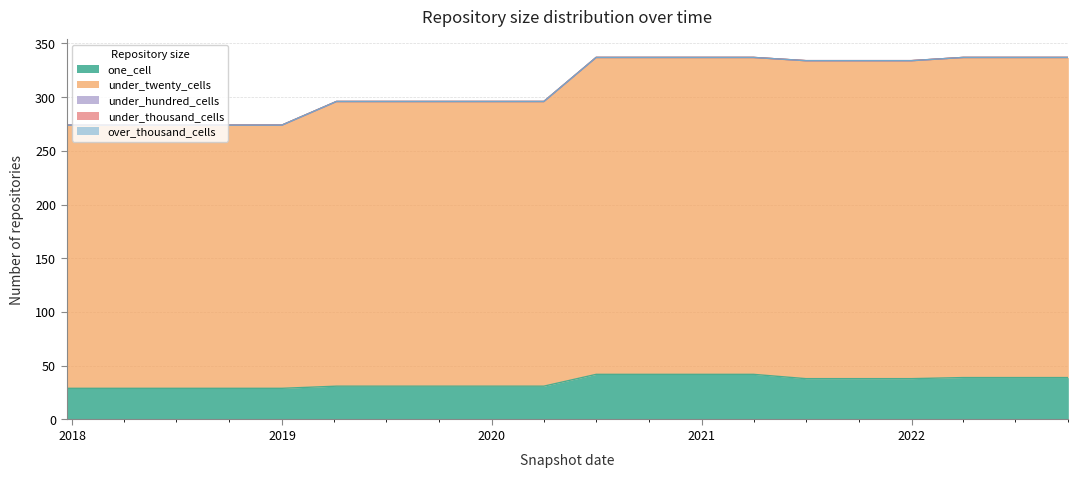

Reading right to left, transcribe all the data shown in this chart.

one_cell: 2022-10-01=39	2022-07-01=39	2022-04-01=39	2022-01-01=38	2021-10-01=38	2021-07-01=38	2021-04-01=42	2021-01-01=42	2020-10-01=42	2020-07-01=42	2020-04-01=31	2020-01-01=31	2019-10-09=31	2019-07-01=31	2019-04-06=31	2019-01-01=29	2018-09-28=29	2018-07-11=29	2018-04-09=29	2017-12-22=29
under_twenty_cells: 2022-10-01=298	2022-07-01=298	2022-04-01=298	2022-01-01=296	2021-10-01=296	2021-07-01=296	2021-04-01=295	2021-01-01=295	2020-10-01=295	2020-07-01=295	2020-04-01=265	2020-01-01=265	2019-10-09=265	2019-07-01=265	2019-04-06=265	2019-01-01=245	2018-09-28=245	2018-07-11=245	2018-04-09=245	2017-12-22=245
under_hundred_cells: 2022-10-01=0	2022-07-01=0	2022-04-01=0	2022-01-01=0	2021-10-01=0	2021-07-01=0	2021-04-01=0	2021-01-01=0	2020-10-01=0	2020-07-01=0	2020-04-01=0	2020-01-01=0	2019-10-09=0	2019-07-01=0	2019-04-06=0	2019-01-01=0	2018-09-28=0	2018-07-11=0	2018-04-09=0	2017-12-22=0
under_thousand_cells: 2022-10-01=0	2022-07-01=0	2022-04-01=0	2022-01-01=0	2021-10-01=0	2021-07-01=0	2021-04-01=0	2021-01-01=0	2020-10-01=0	2020-07-01=0	2020-04-01=0	2020-01-01=0	2019-10-09=0	2019-07-01=0	2019-04-06=0	2019-01-01=0	2018-09-28=0	2018-07-11=0	2018-04-09=0	2017-12-22=0
over_thousand_cells: 2022-10-01=0	2022-07-01=0	2022-04-01=0	2022-01-01=0	2021-10-01=0	2021-07-01=0	2021-04-01=0	2021-01-01=0	2020-10-01=0	2020-07-01=0	2020-04-01=0	2020-01-01=0	2019-10-09=0	2019-07-01=0	2019-04-06=0	2019-01-01=0	2018-09-28=0	2018-07-11=0	2018-04-09=0	2017-12-22=0